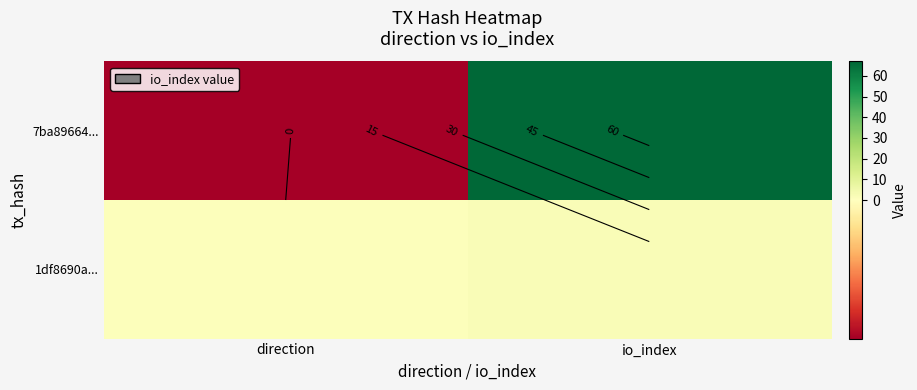

What is the minimum value for 7ba89664...?

-1